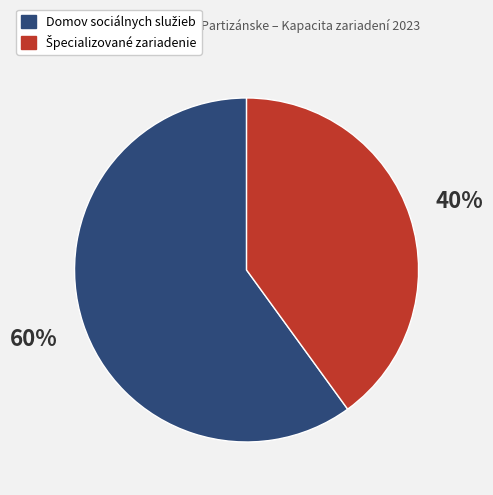

To the nearest percent, what is the average slice percentage?

50%